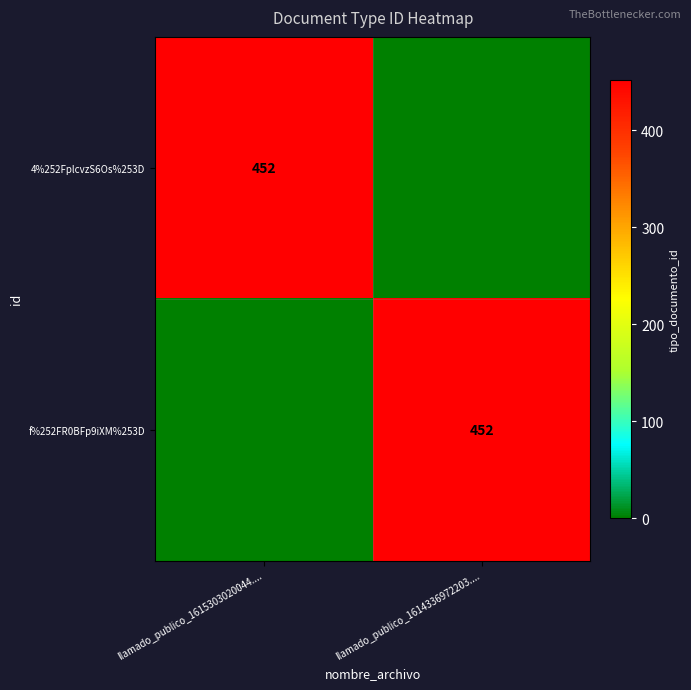

The f%252FR0BFp9iXM%253D series shows 452 at llamado_publico_1614336972203..... True or false?

True